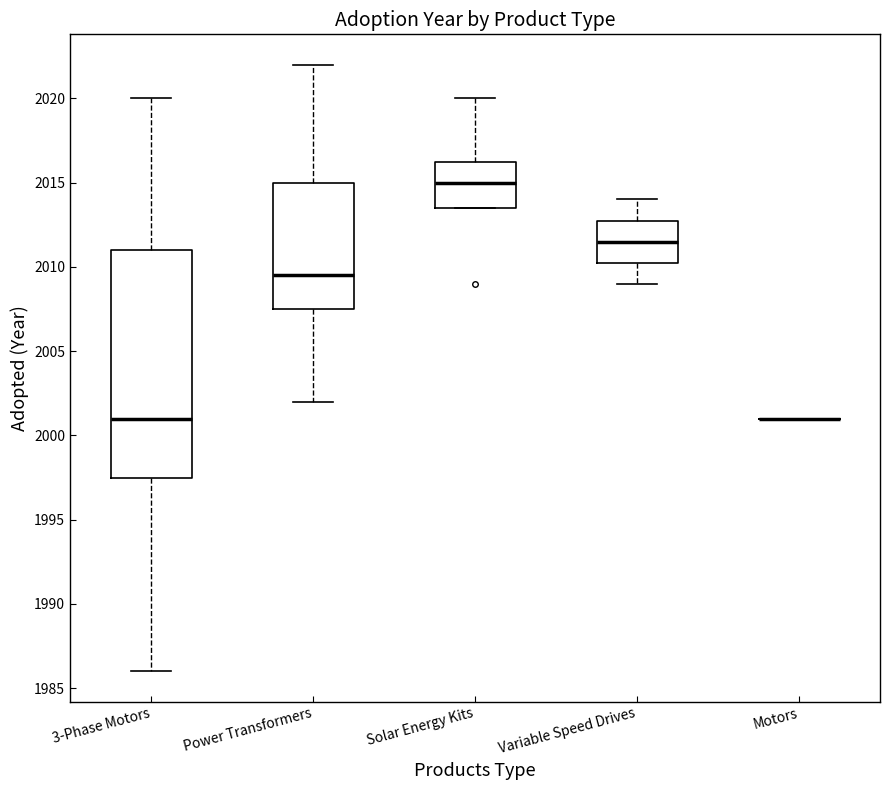

Reading left to right, read every box against the y-axis: the position of its median line, the range the box covers, and the ends of its whiskers. The values are not printed on the chart, so give them approximately, as read against the axis.

3-Phase Motors: median 2001.0, box 1997.5 to 2011.0, whiskers 1986.0 to 2020.0
Power Transformers: median 2009.5, box 2007.5 to 2015.0, whiskers 2002.0 to 2022.0
Solar Energy Kits: median 2015.0, box 2013.5 to 2016.5, whiskers 2013.5 to 2020.0
Variable Speed Drives: median 2011.5, box 2010.5 to 2013.0, whiskers 2009.0 to 2014.0
Motors: box collapsed to a line at 2001.0, whiskers 2001.0 to 2001.0